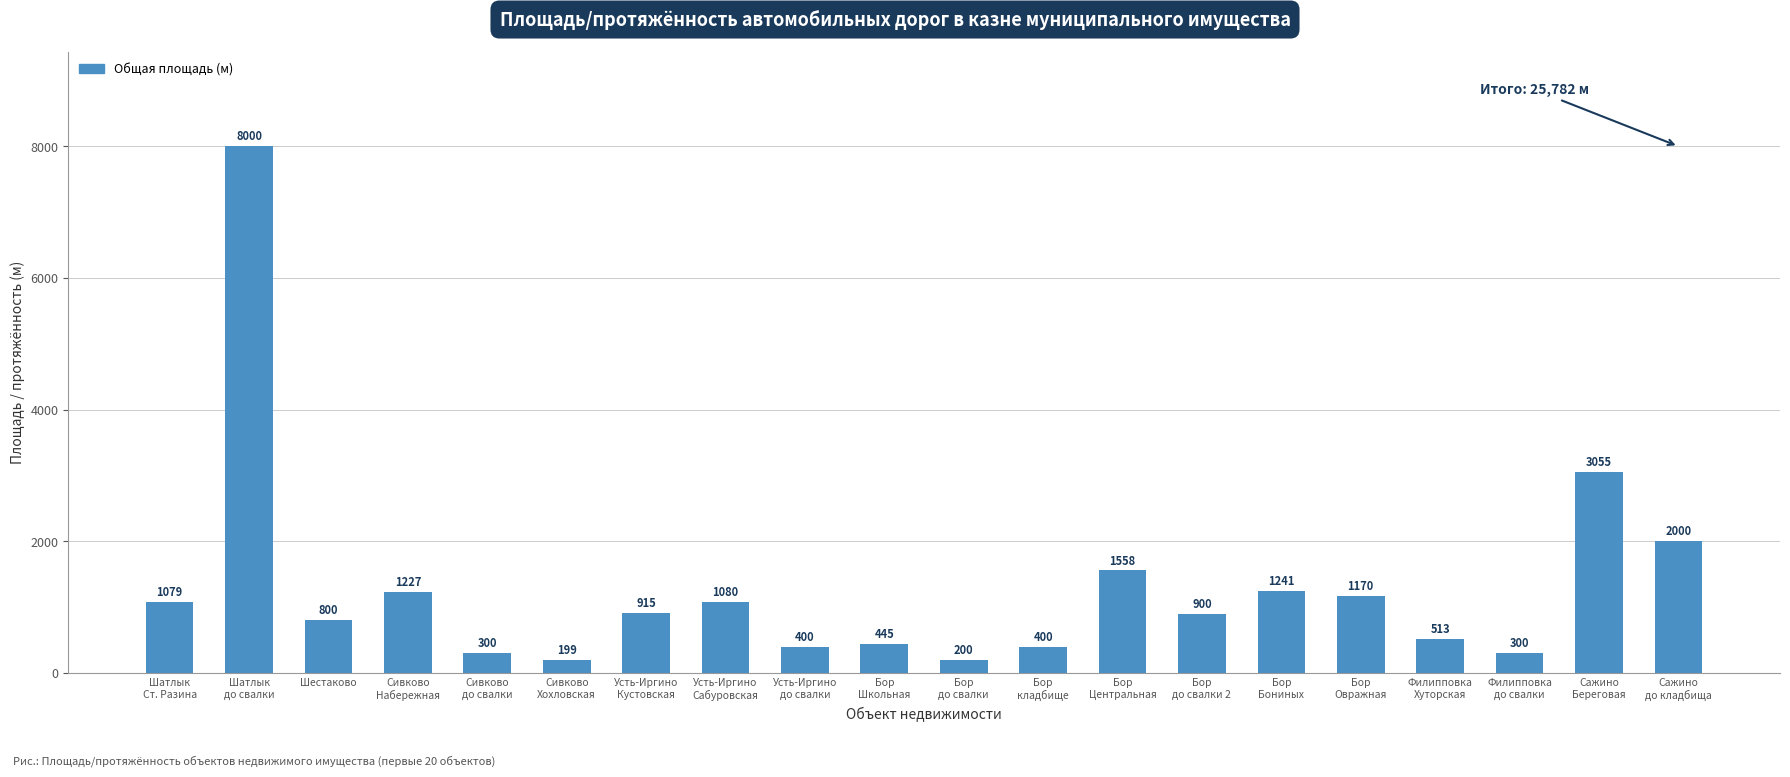

Is it true that the value at Усть-Иргино
Сабуровская is 1080?

True